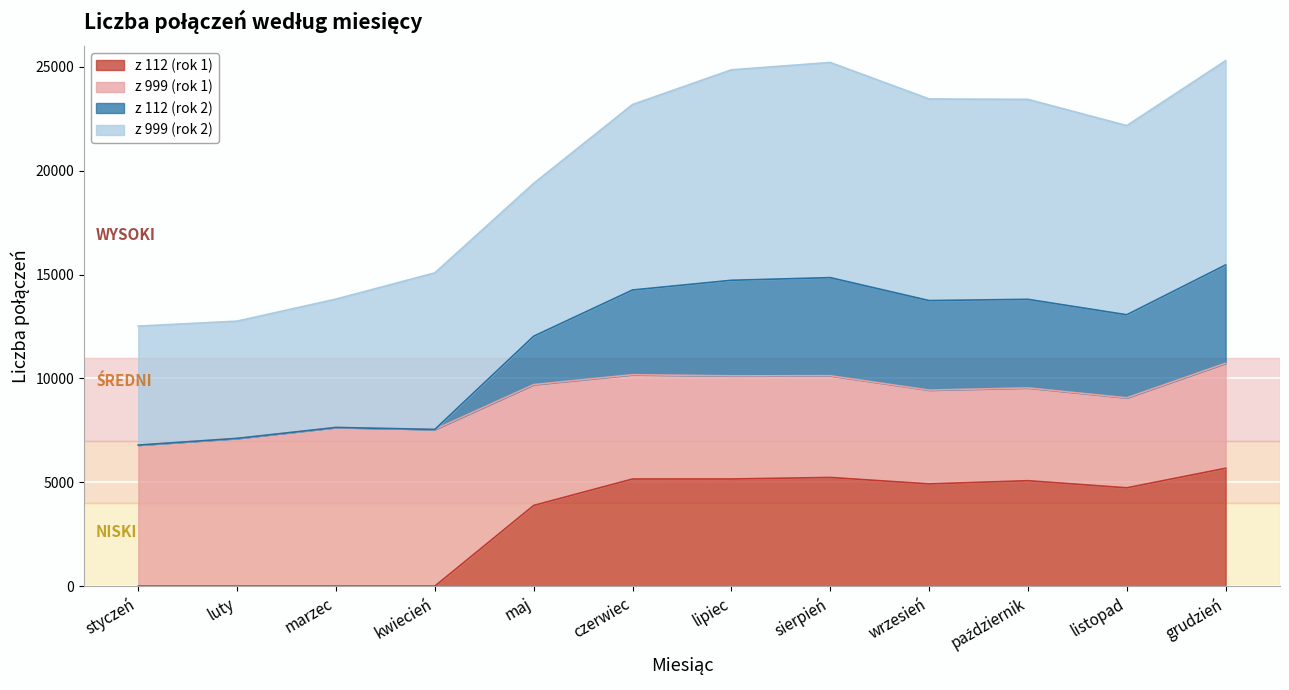

Is it true that z 112 (rok 2) equals 20120 at luty?

False